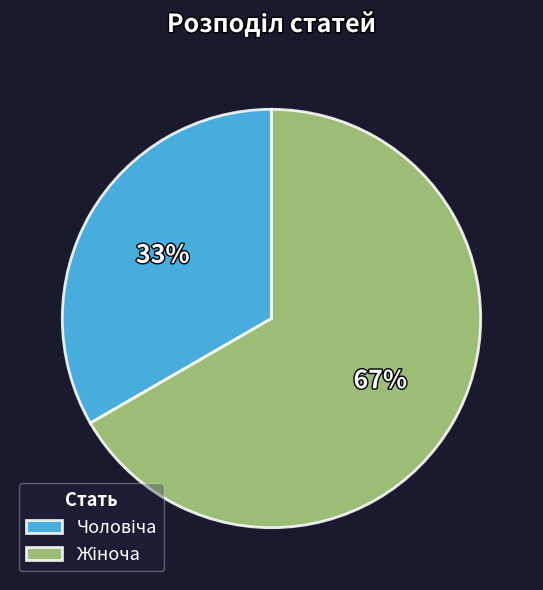

To the nearest percent, what is the average slice percentage?

50%